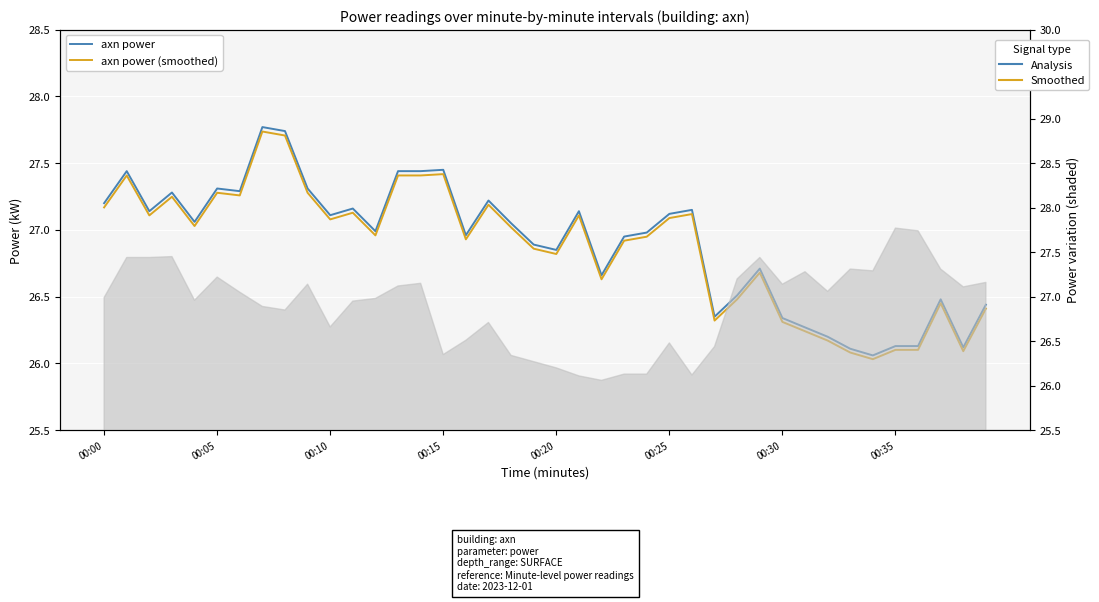

Which series has the largest total across all categories?

axn power